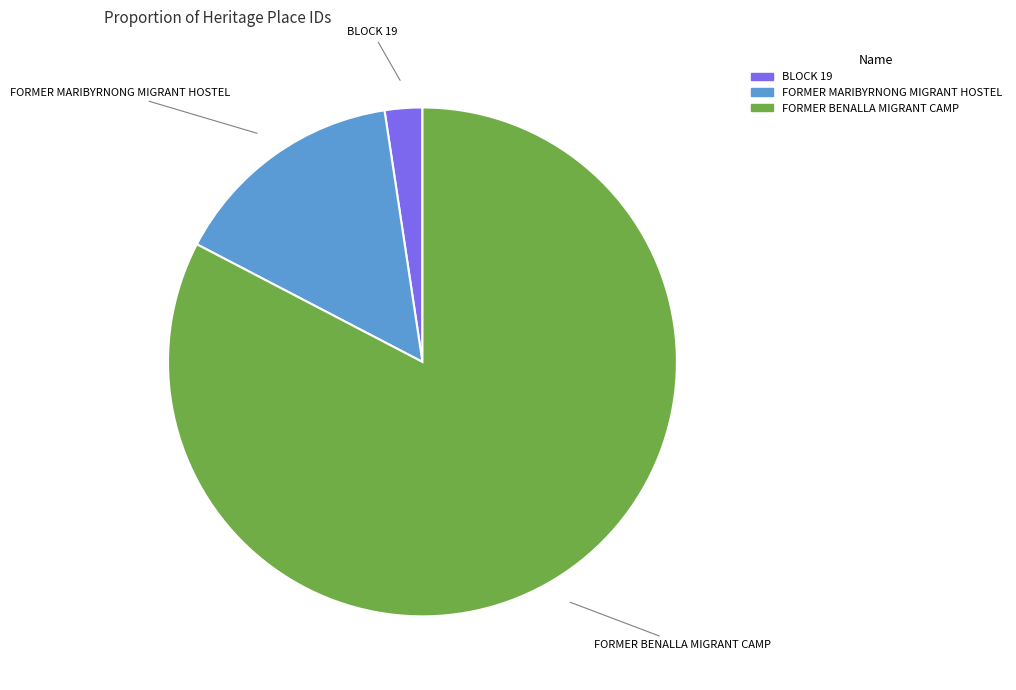

Which category has the biggest portion of the pie?

FORMER BENALLA MIGRANT CAMP